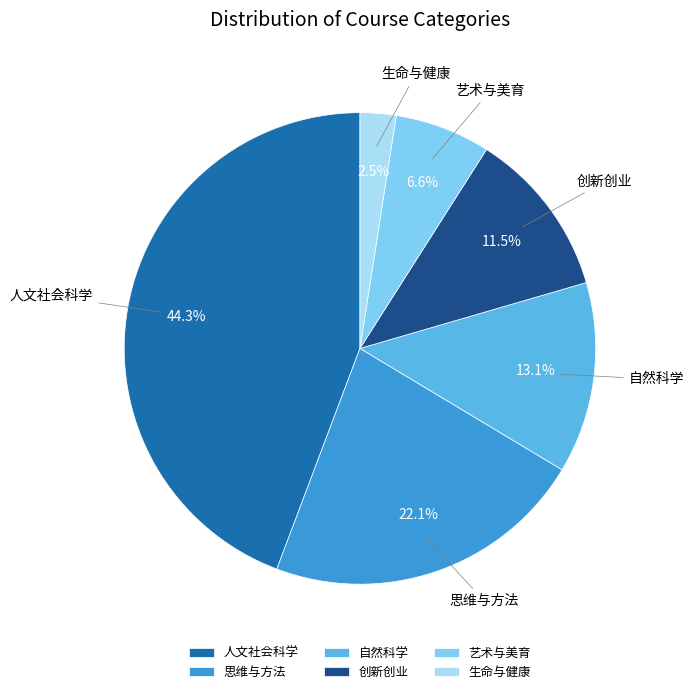

What percentage is the 思维与方法 slice, to the nearest percent?

22%